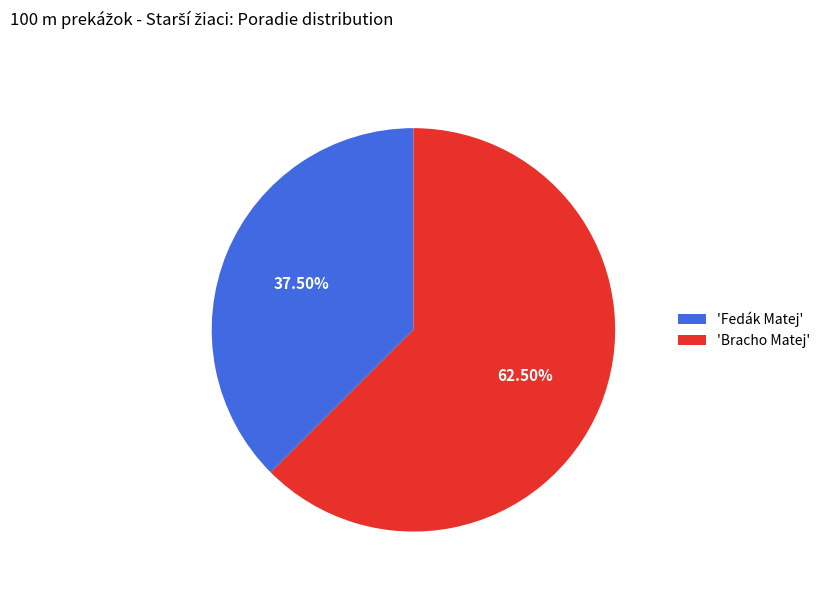

What is the majority slice?

'Bracho Matej'